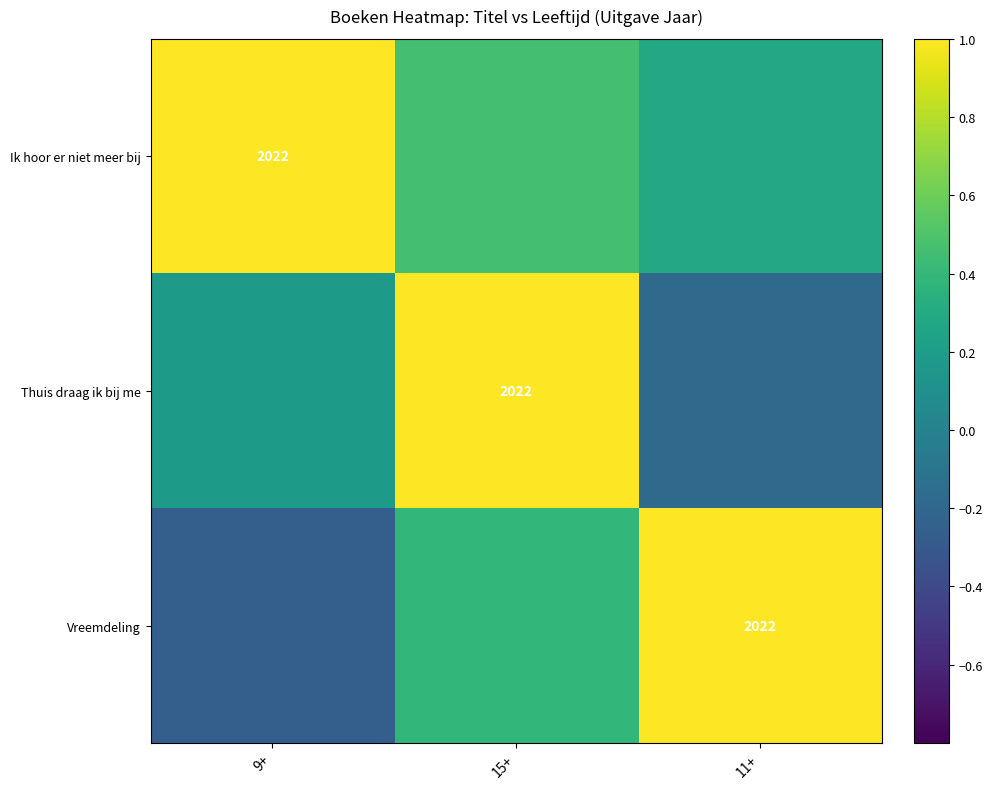

What is the average value of the Vreemdeling series?

0.4